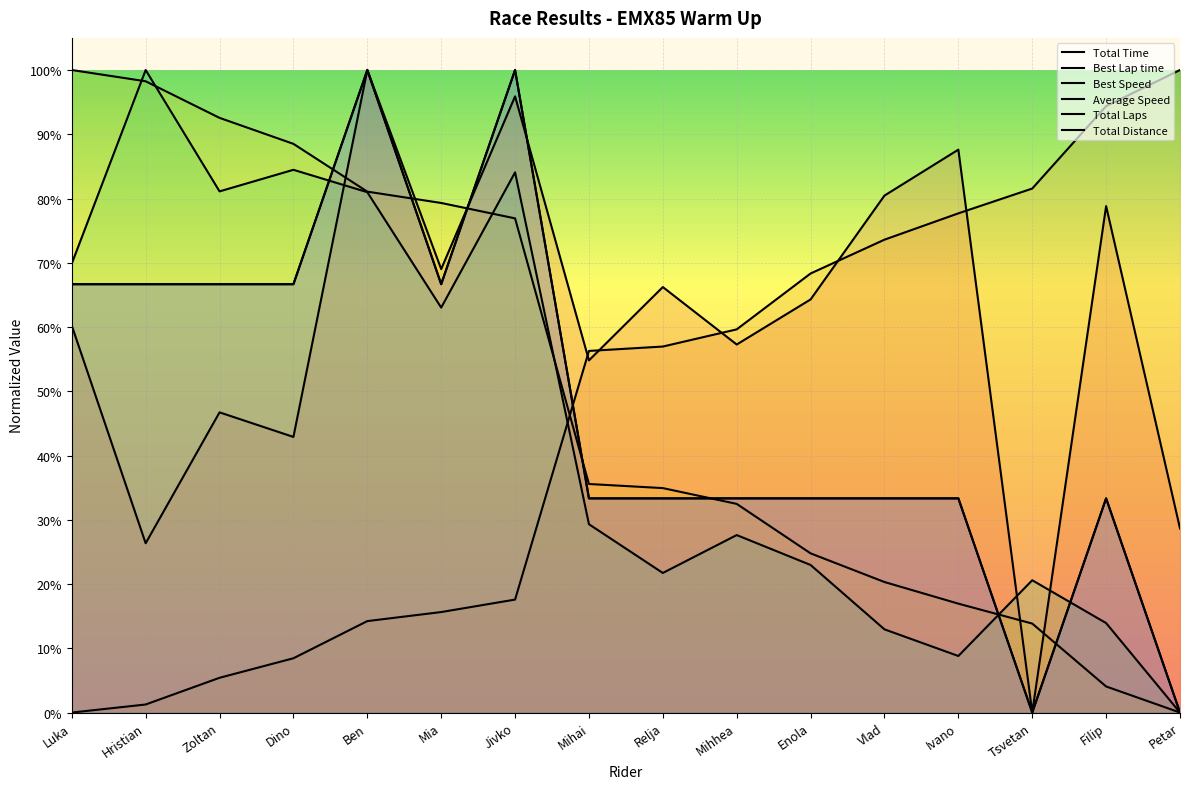

What is the sum of the Average Speed values at Jivko and Filip?

98.0